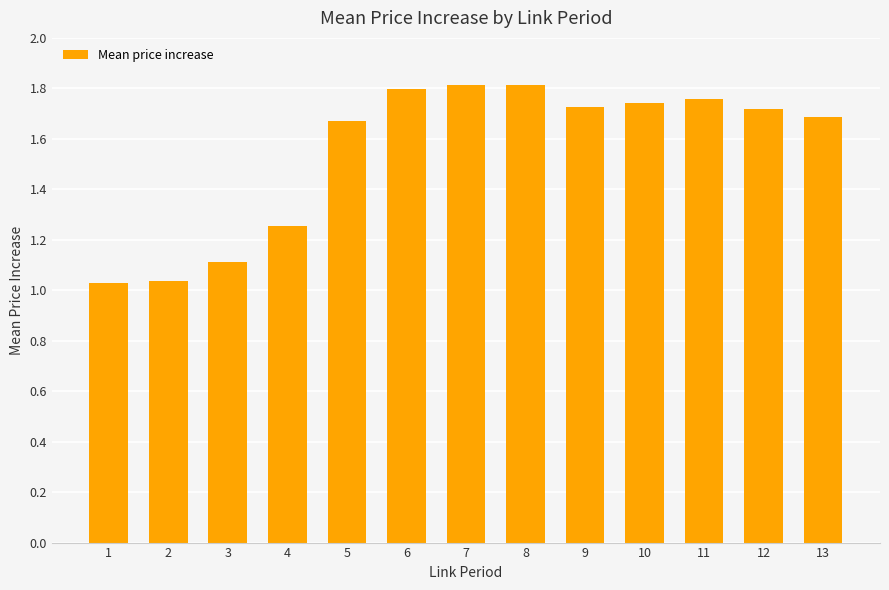

Is it true that the value at 4 is 0.4?

False